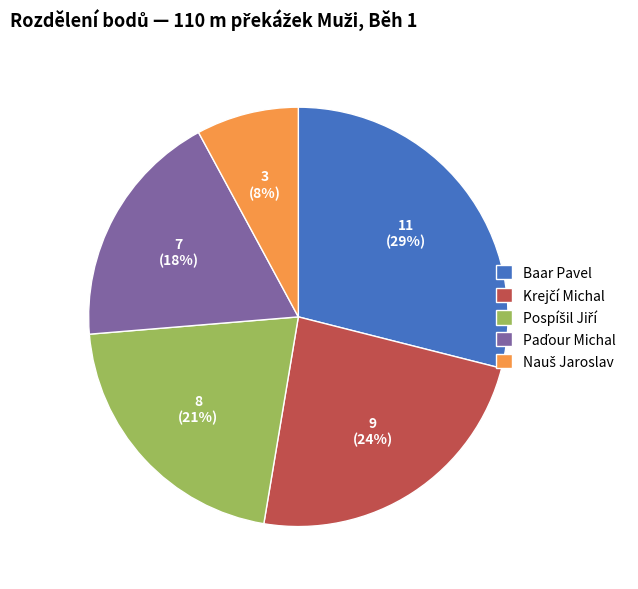

Which category has the biggest portion of the pie?

Baar Pavel